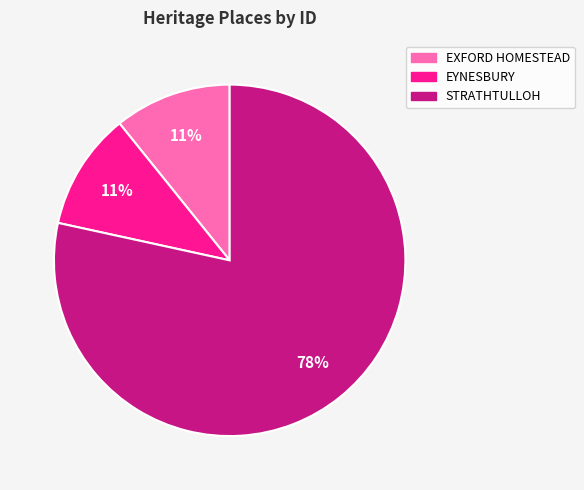

What is the largest slice in the pie chart?

STRATHTULLOH